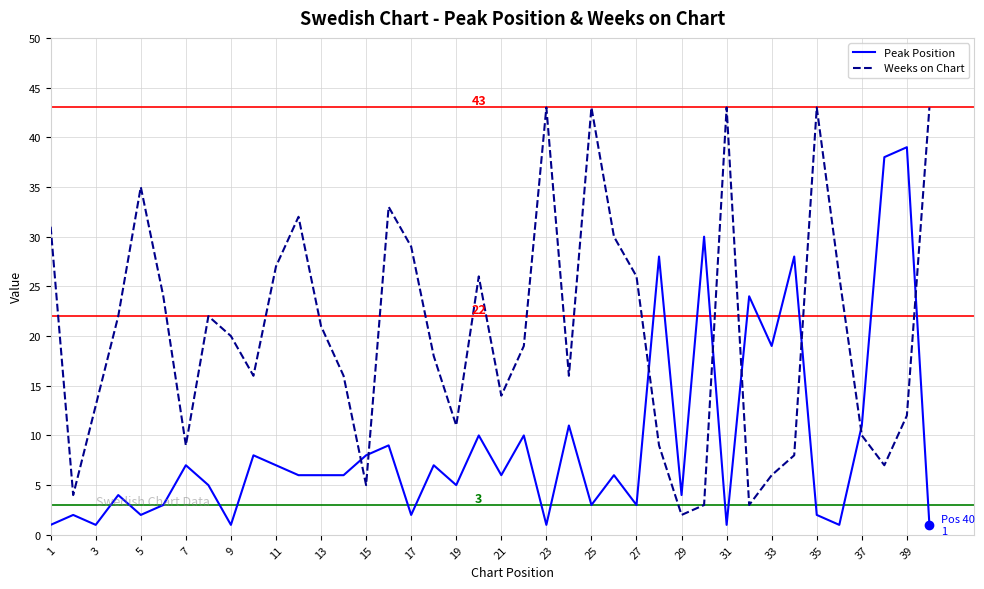

Which series has the largest range (max minus min)?

Weeks on Chart